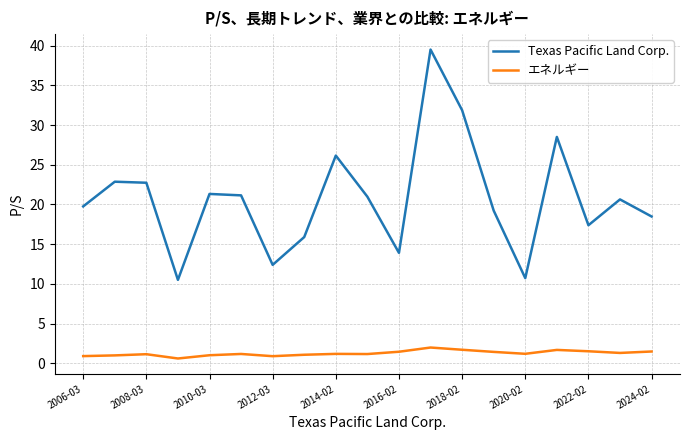

What is the sum of all Texas Pacific Land Corp. values?

393.9